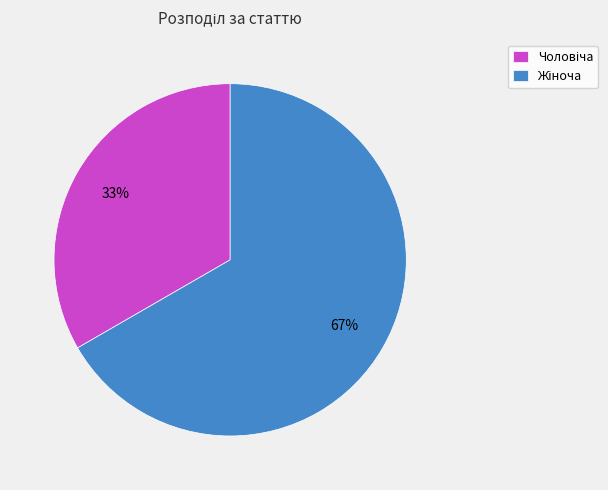

To the nearest percent, what is the average slice percentage?

50%